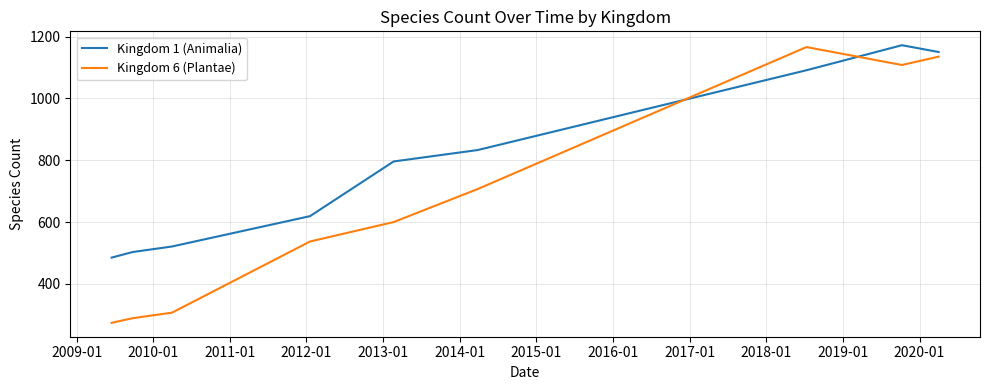

What is the difference between the maximum and minimum values in the Kingdom 6 (Plantae) series?

892